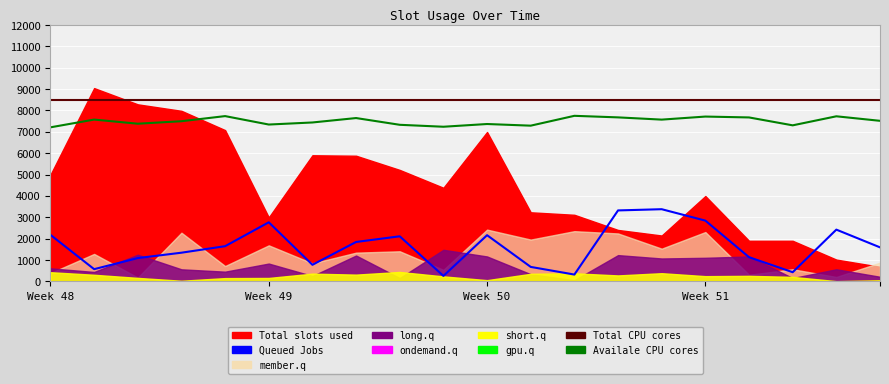

What is the highest value of the Queued Jobs series?

3379.8